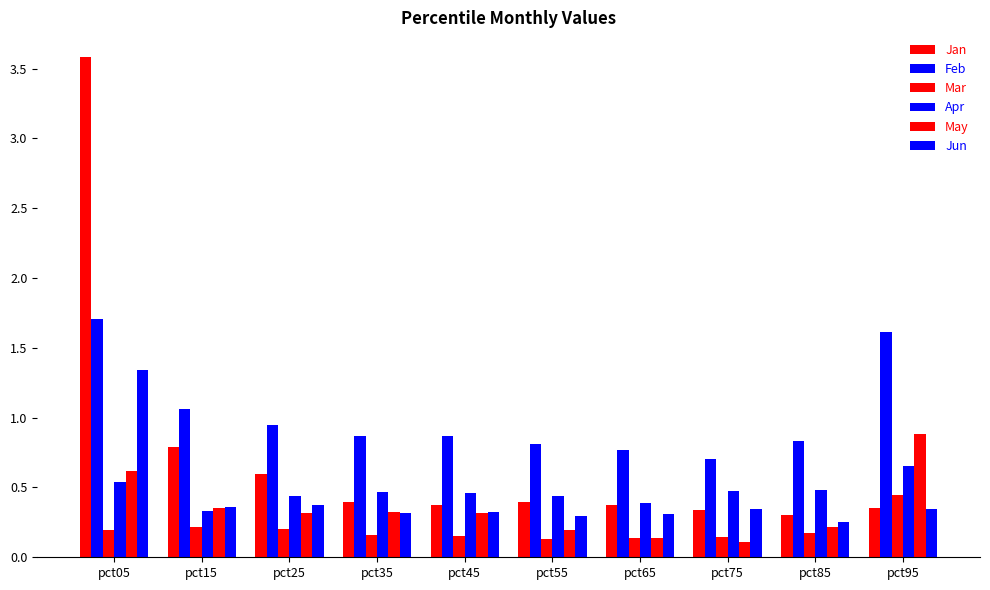

True or false: Jan has a value of 0.4 at pct55.

True